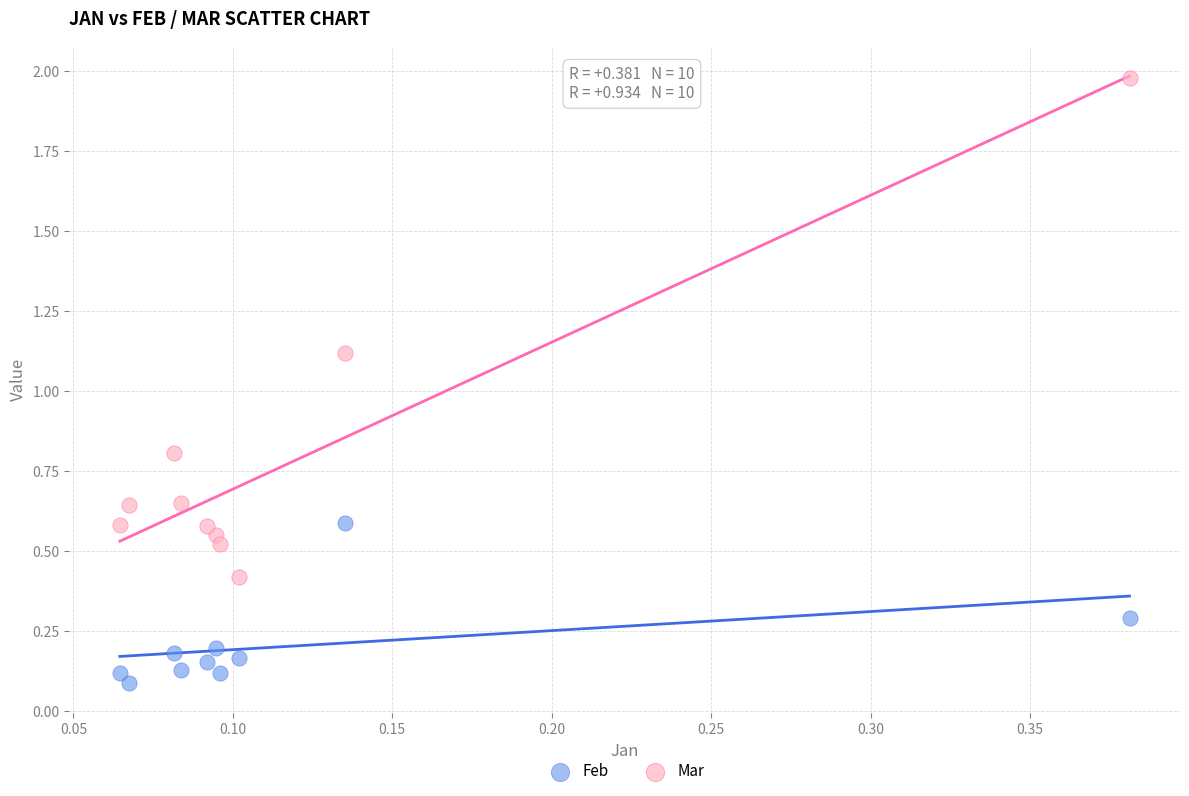

Which series has the widest spread of Y values?

Mar